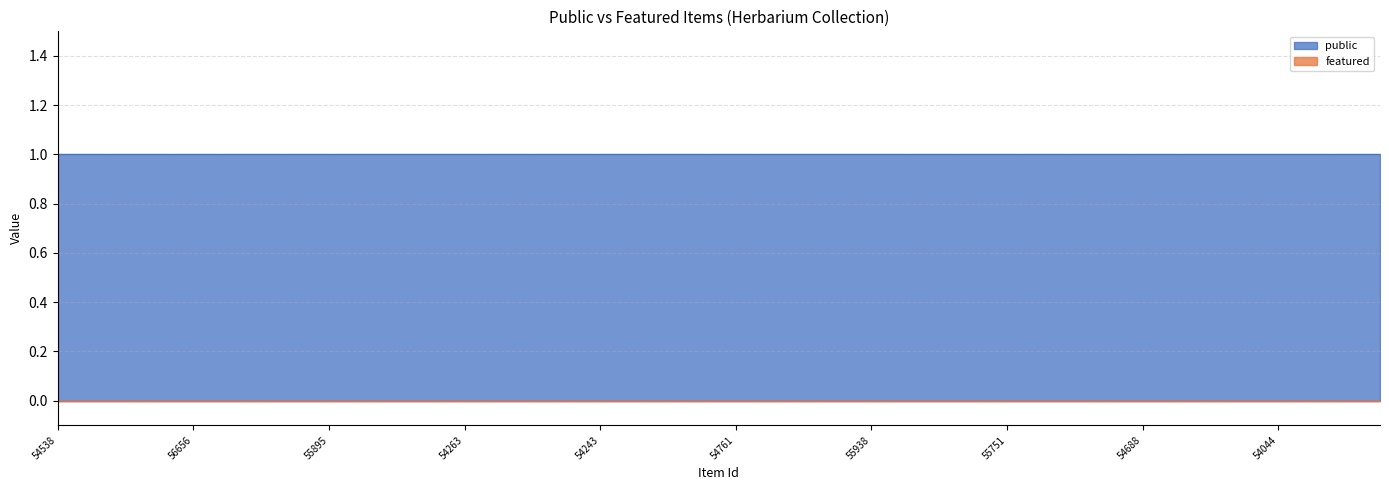

What are all the series names shown in the legend?

public, featured